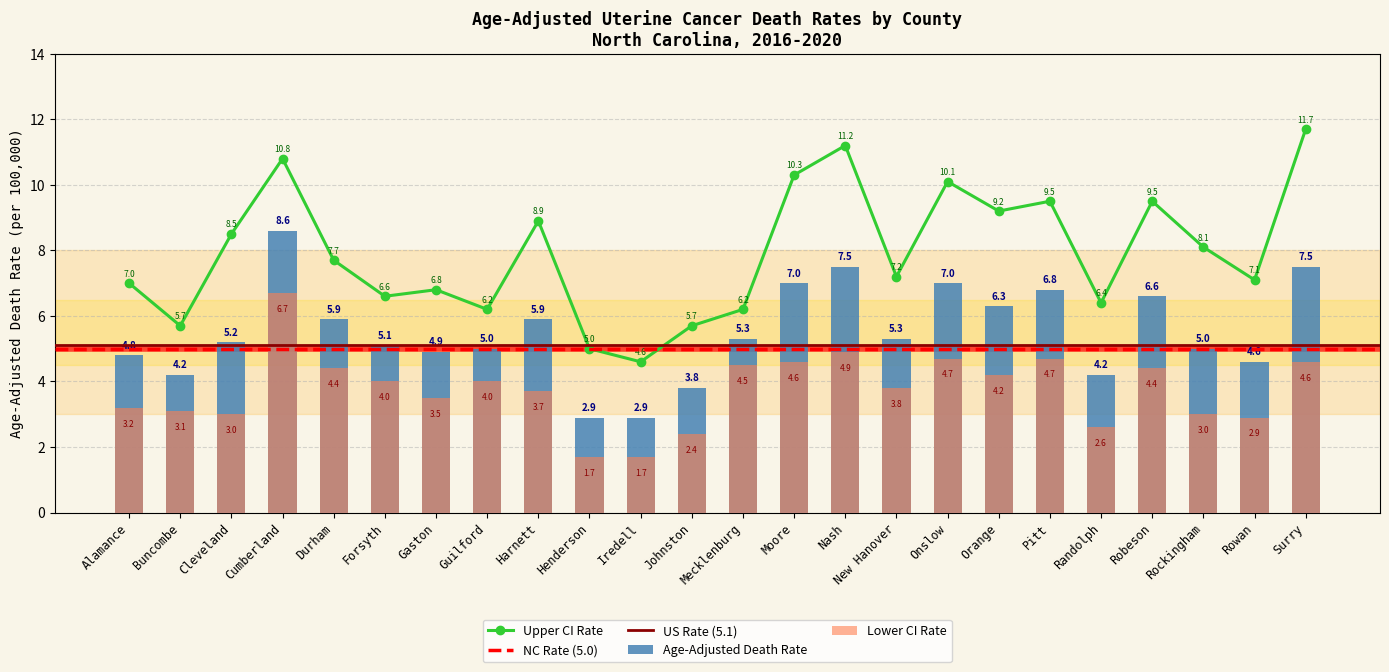

Which series has the largest total across all categories?

Upper CI